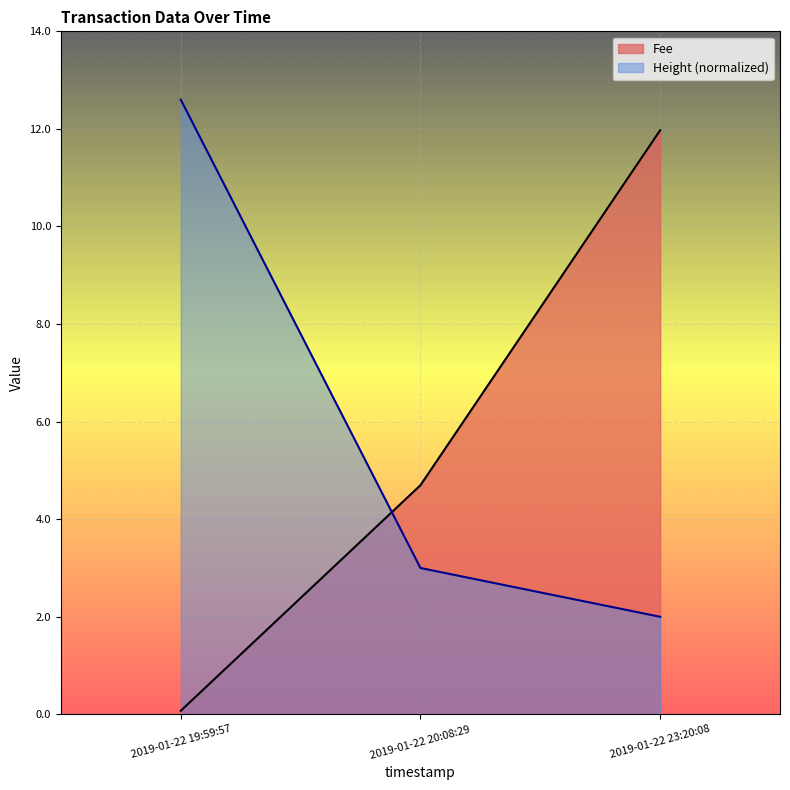

Reading right to left, extract all data points from this chart.

Fee: 12.0	4.7	0.1
Height: 2.0	3.0	12.6